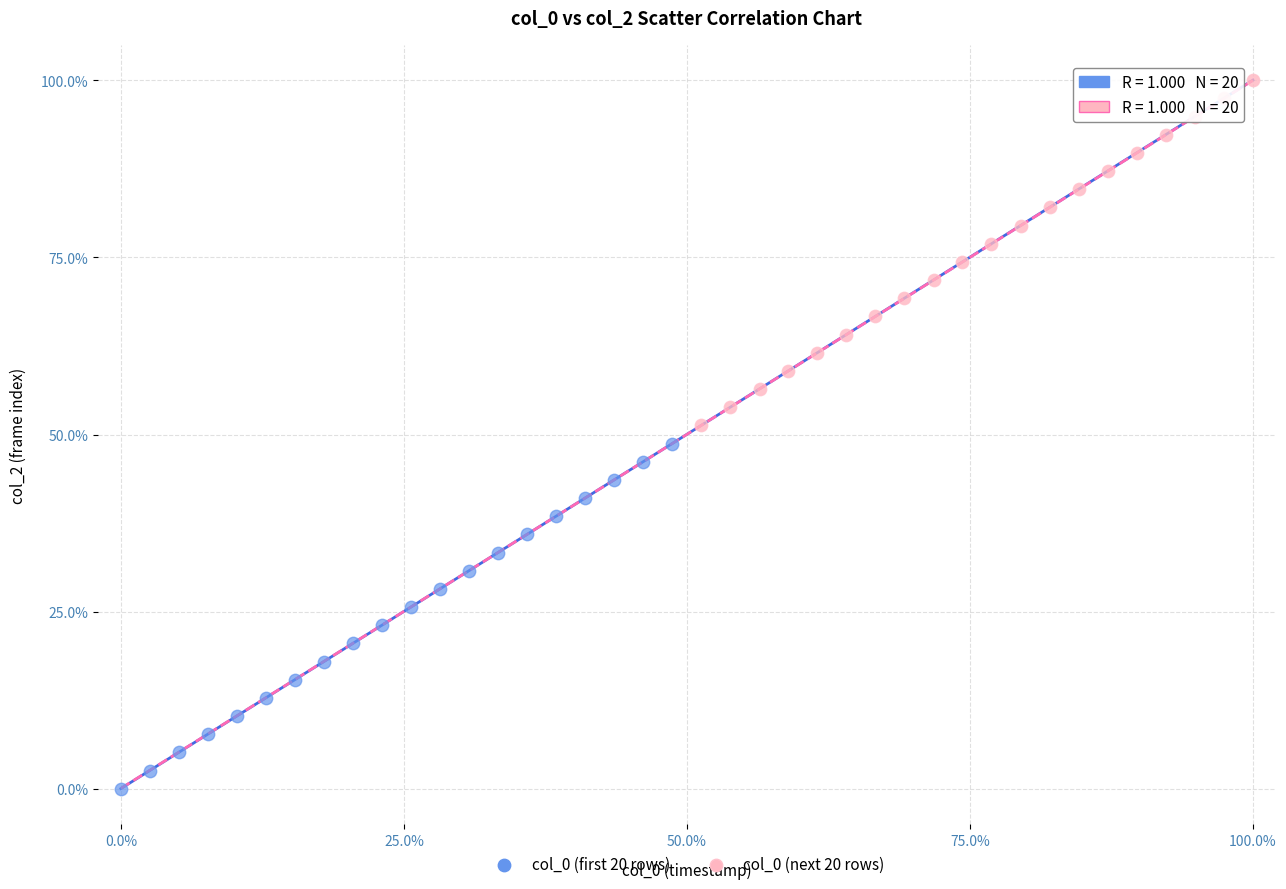

Which series contains the highest Y value?

col_0 (next 20 rows)